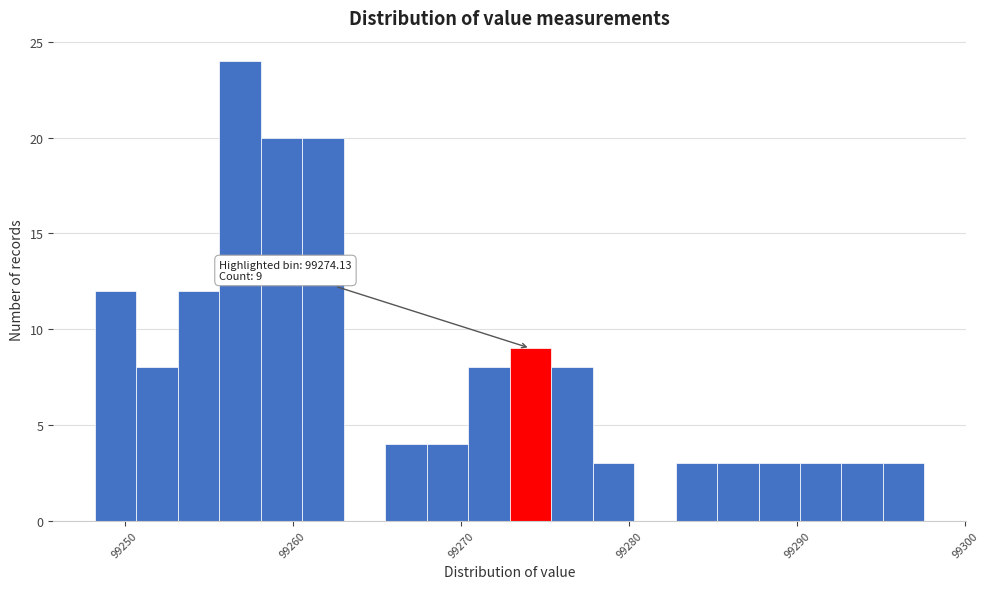

Read against the x-axis, roughly where is the centre of the tallest bar?

99257